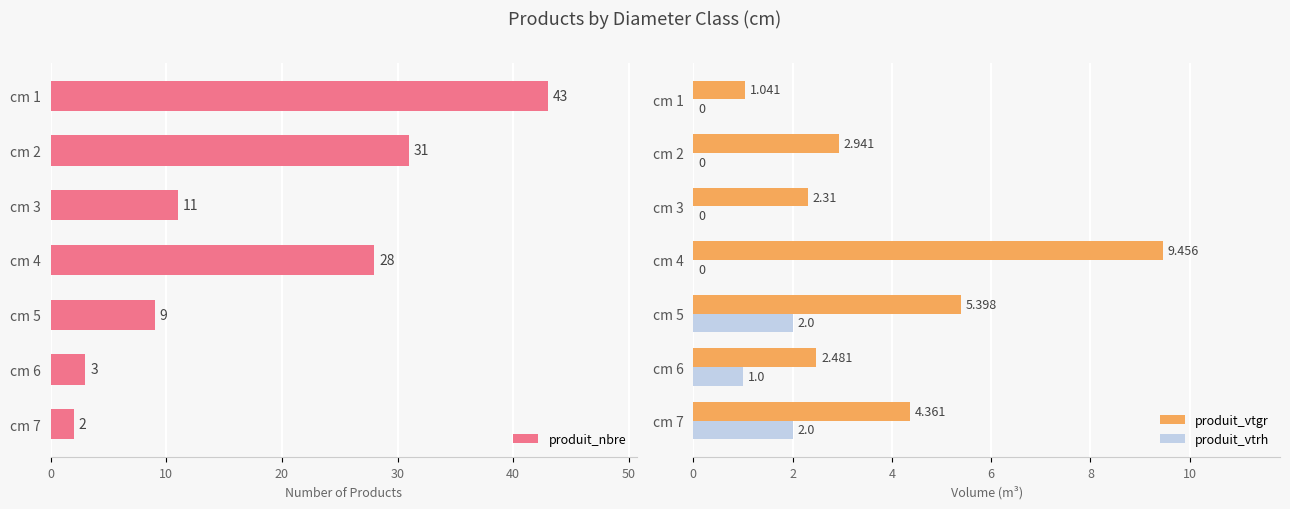

What is the average value of the produit_nbre series?

18